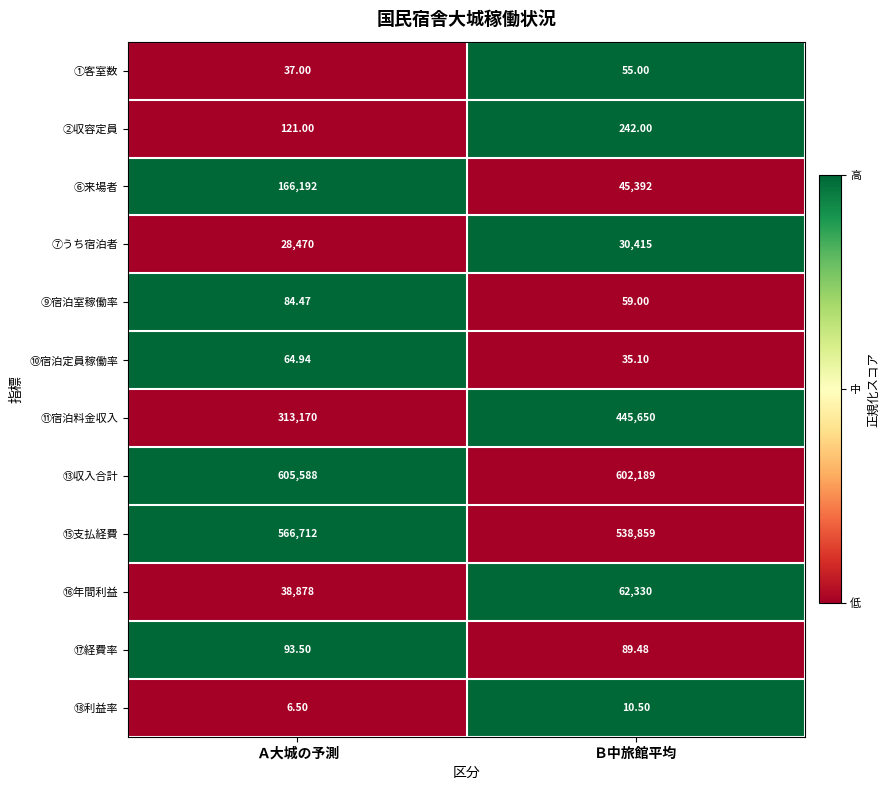

List the labels in order of ⑯年間利益 value, smallest first.

Ａ大城の予測, Ｂ中旅館平均